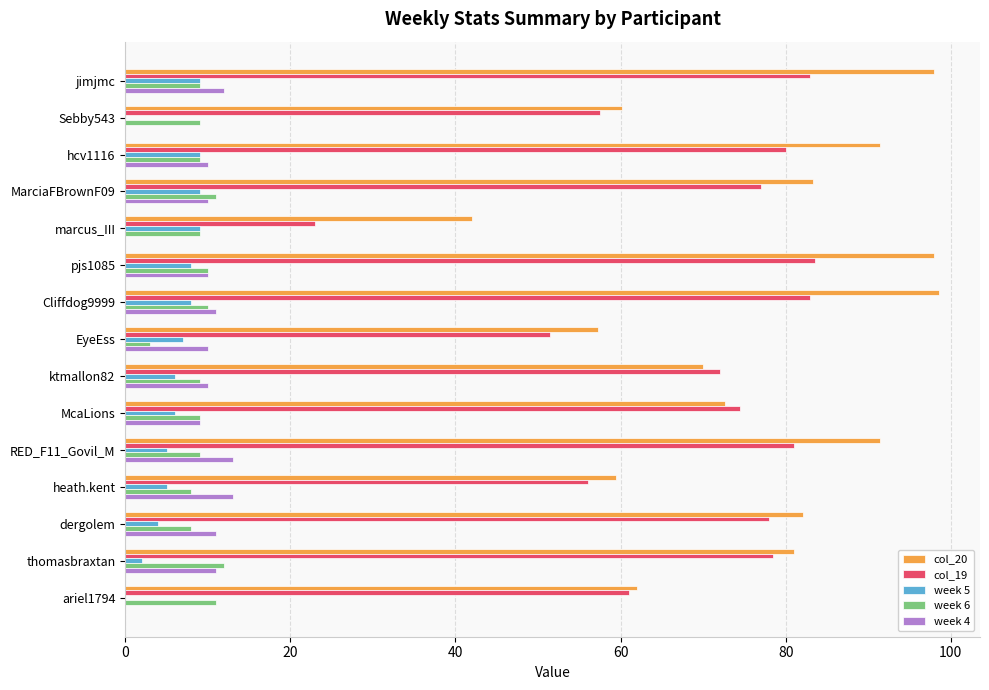

The value of col_20 at EyeEss is 57.3. True or false?

True